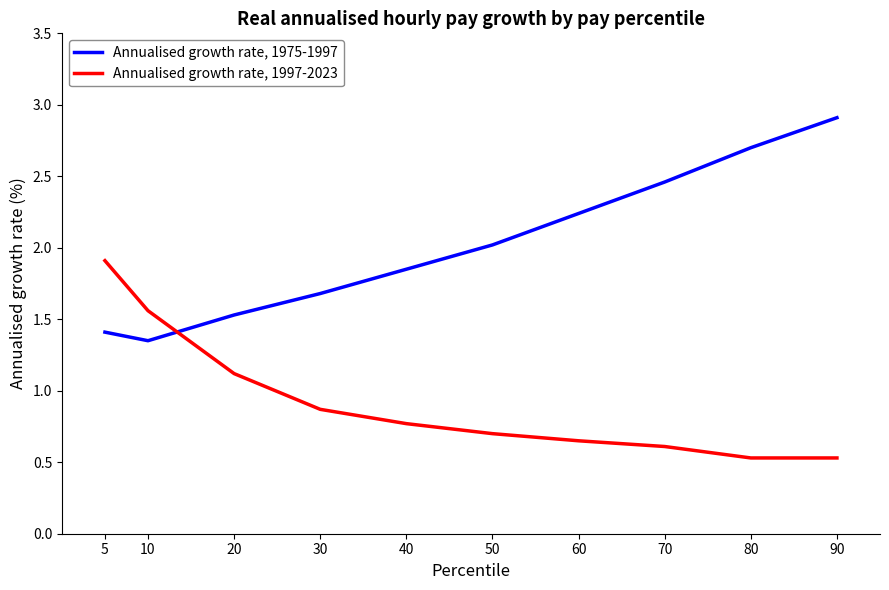

Is this an area chart (filled region under the line)?

No